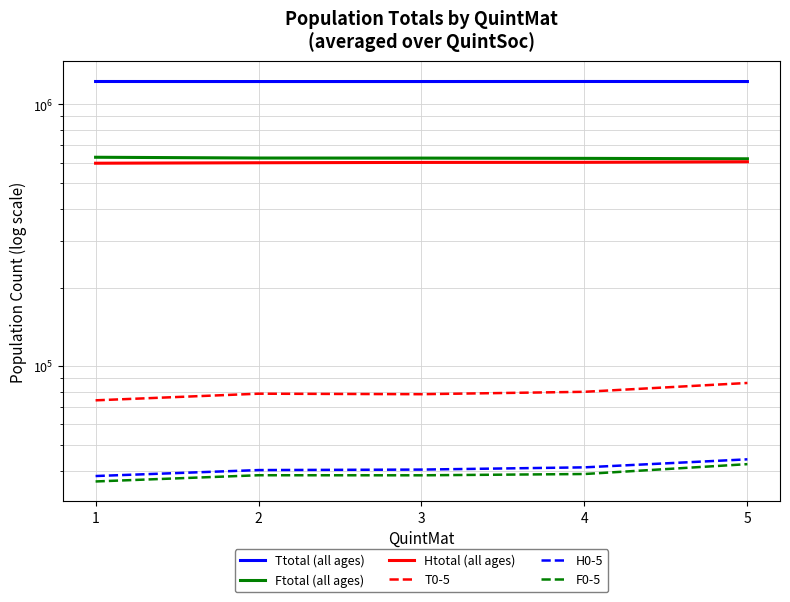

Which category has the lowest value in the F0-5 series?

1